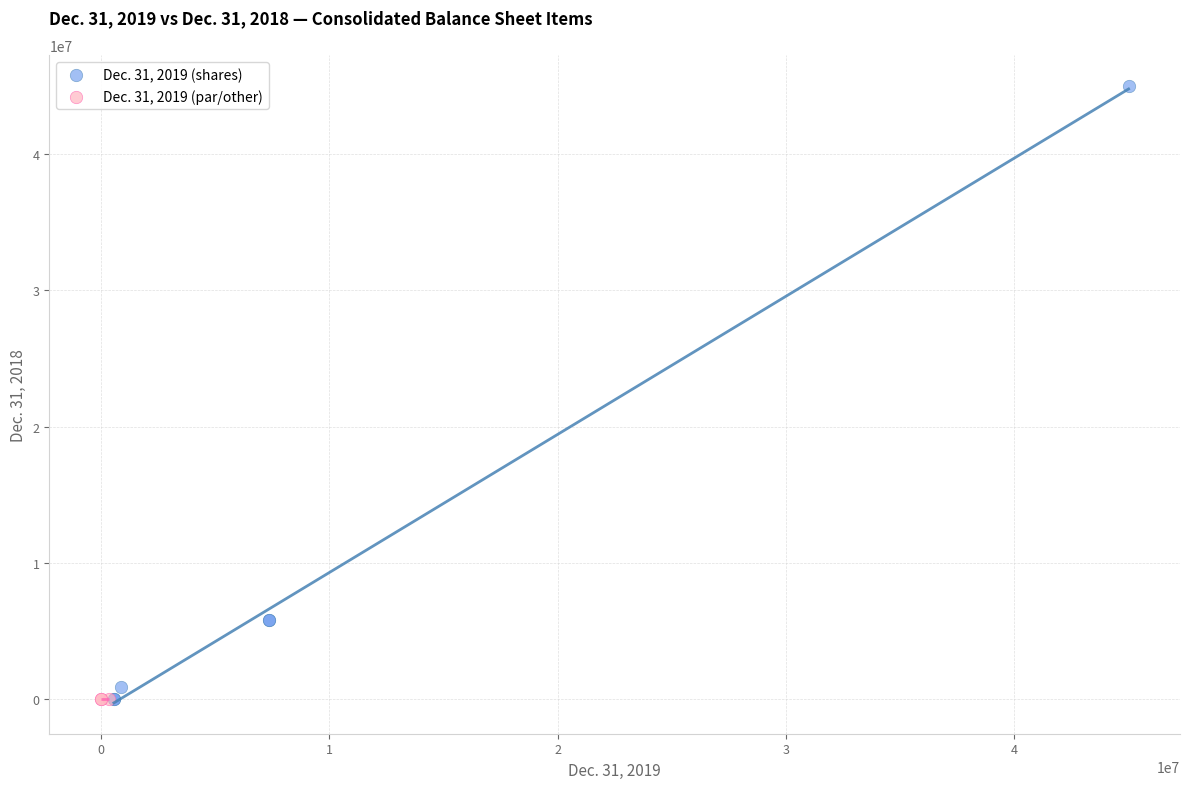

Which series contains the highest Y value?

Dec. 31, 2019 (shares)